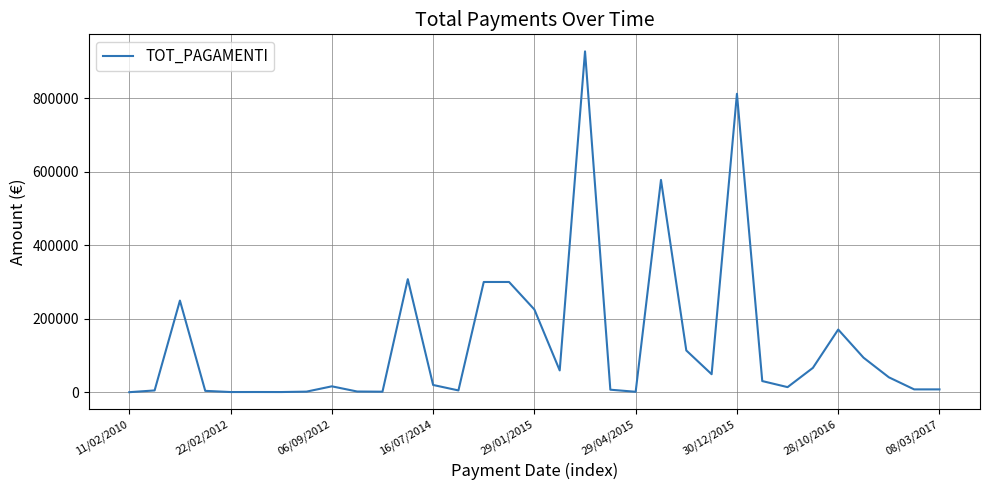

How many lines are shown in the chart?

1